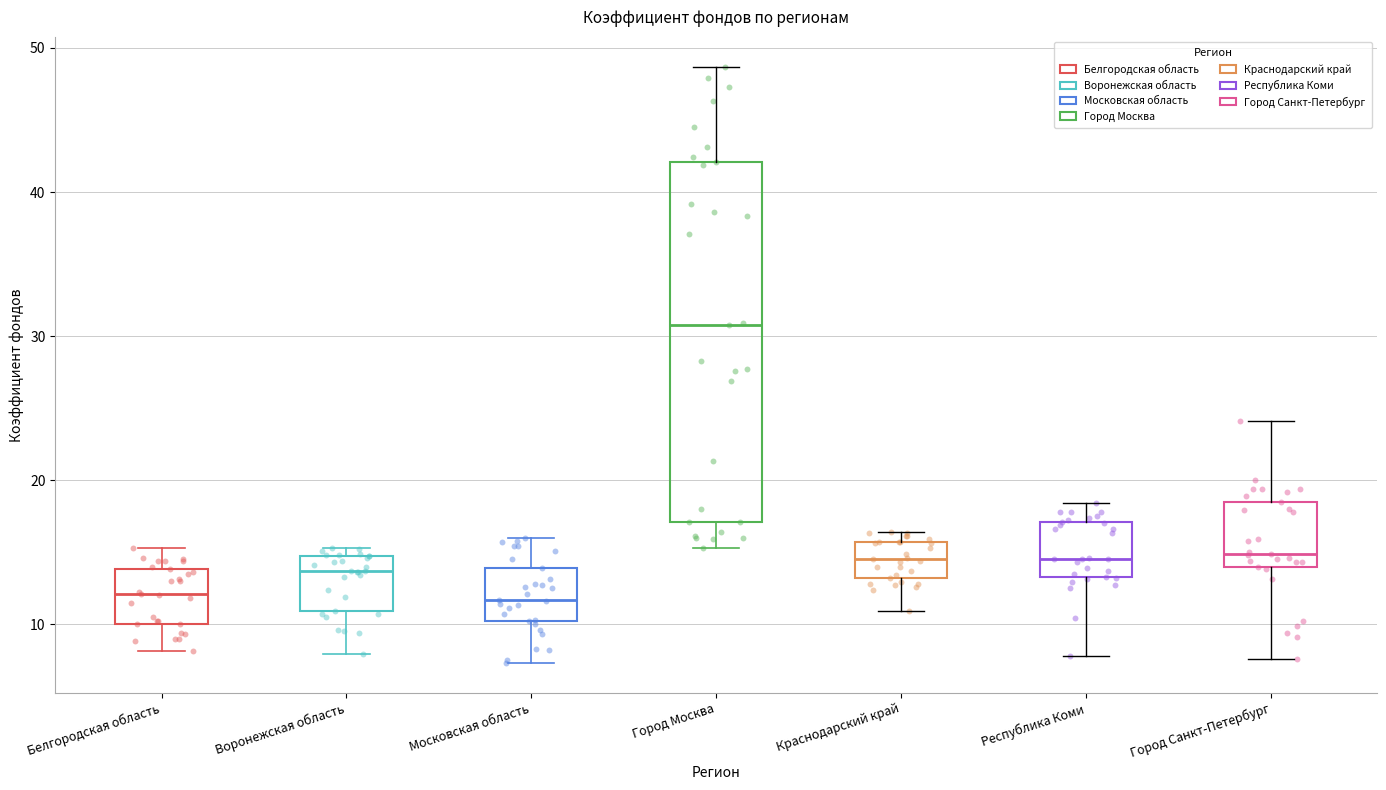

Where is the lower edge of the box for Воронежская область on the y-axis? The values are not printed on the chart, so give them approximately, as read against the axis.

11